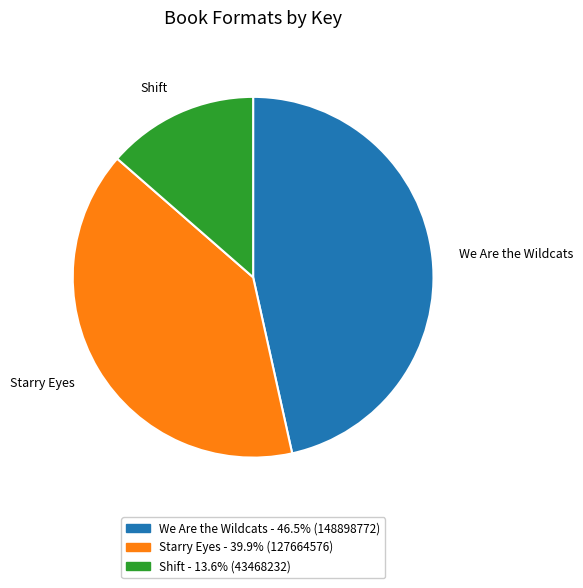

Is Starry Eyes the majority of the pie?

No